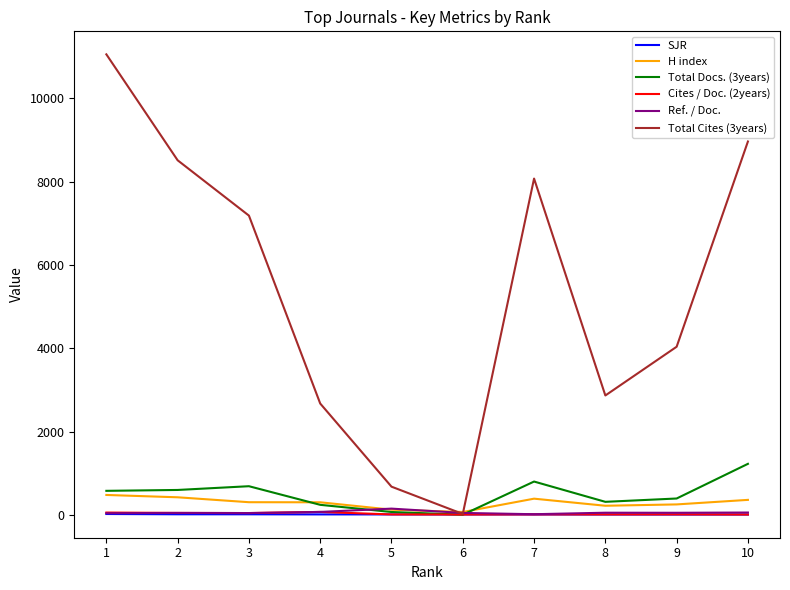

What is the total value across all series at 6?

153.6